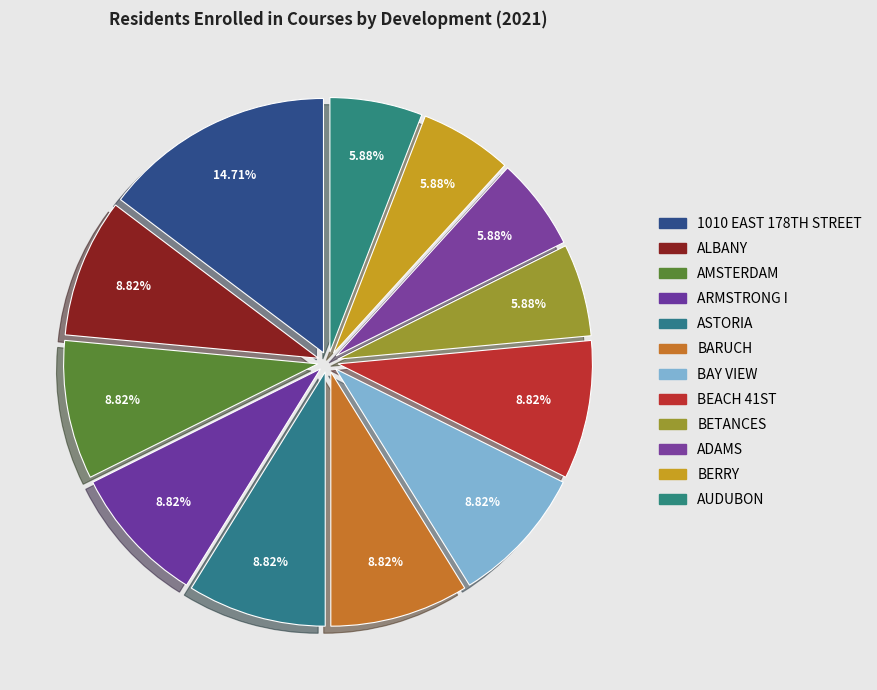

To the nearest percent, what is the average slice percentage?

8%